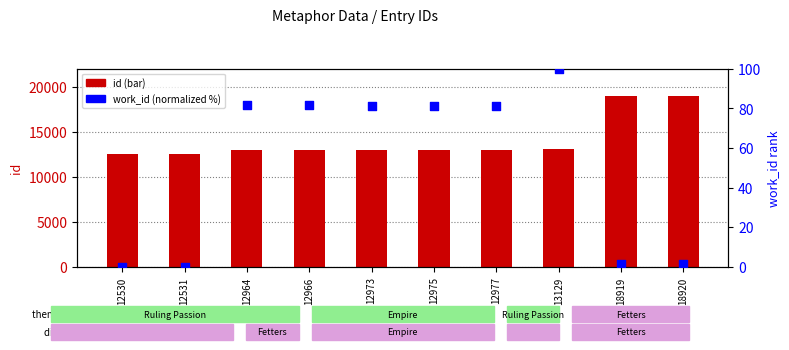

At how many categories does at least one series exceed 4664?

10